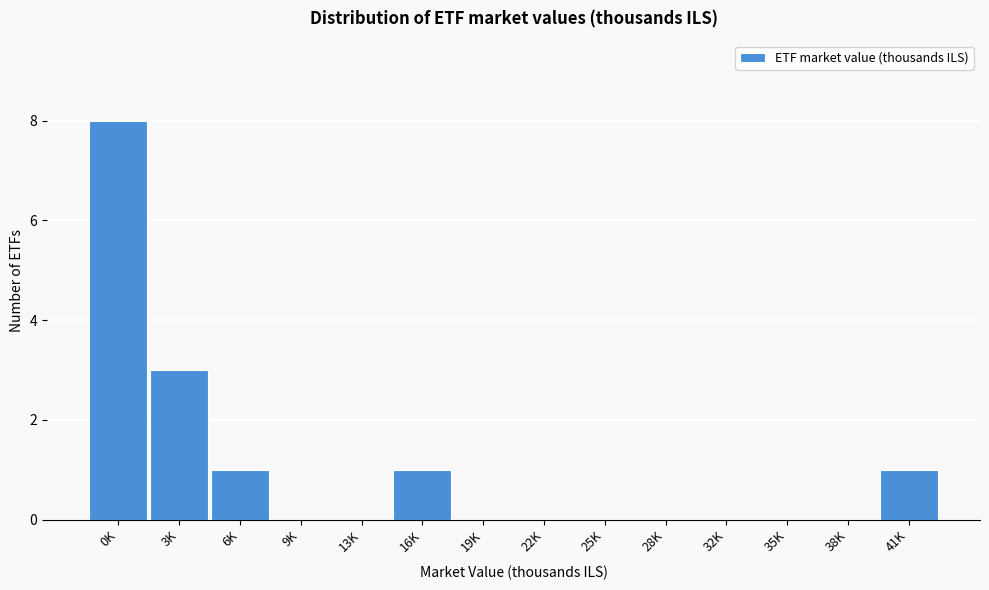

Reading right to left, what are all the values shown in this chart?

41K=1	38K=0	35K=0	32K=0	28K=0	25K=0	22K=0	19K=0	16K=1	13K=0	9K=0	6K=1	3K=3	0K=8